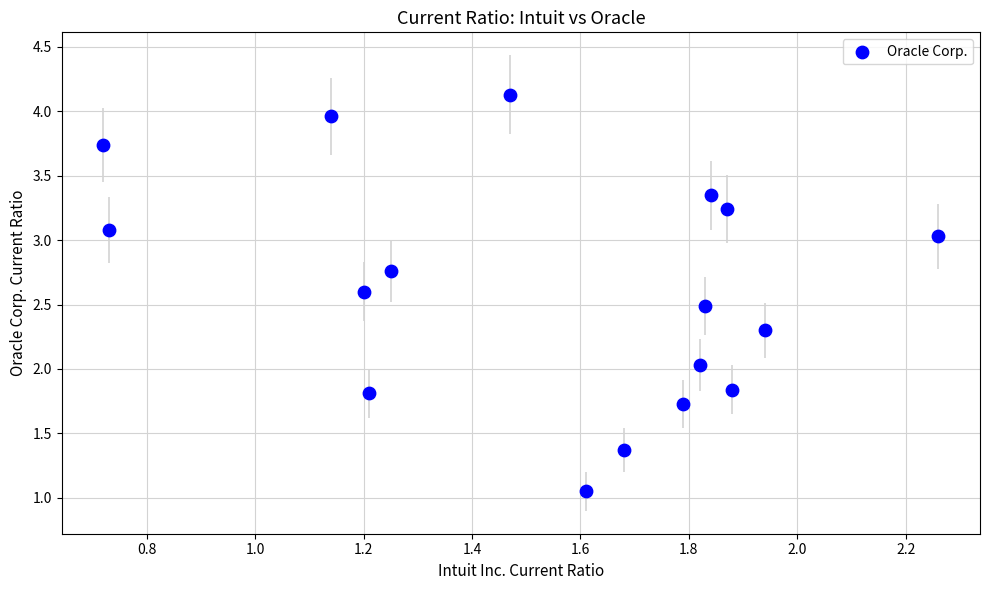

What is the range of Y values (max minus min)?

3.1